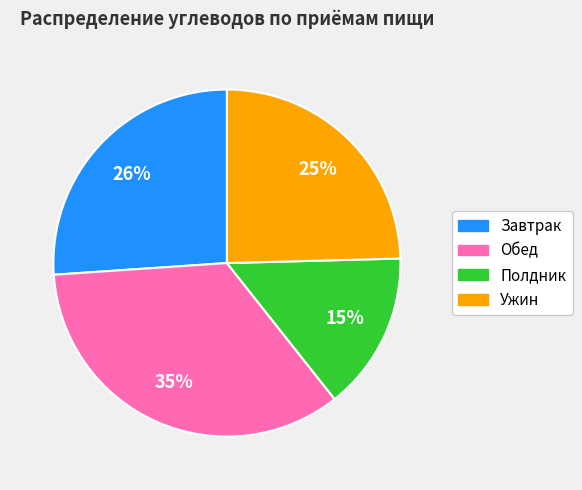

Does any single category account for the majority?

No